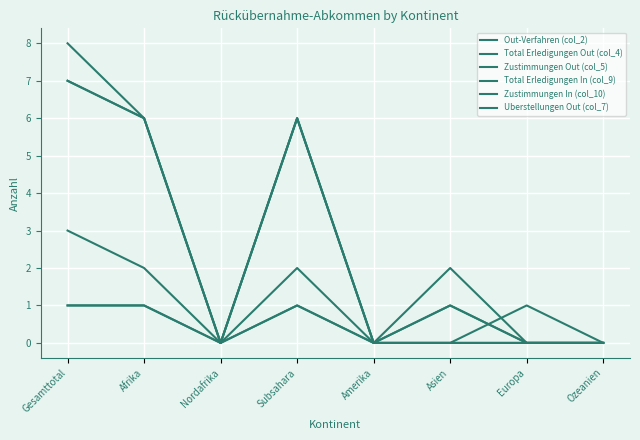

At which category is the sum across all series the highest?

Gesamttotal